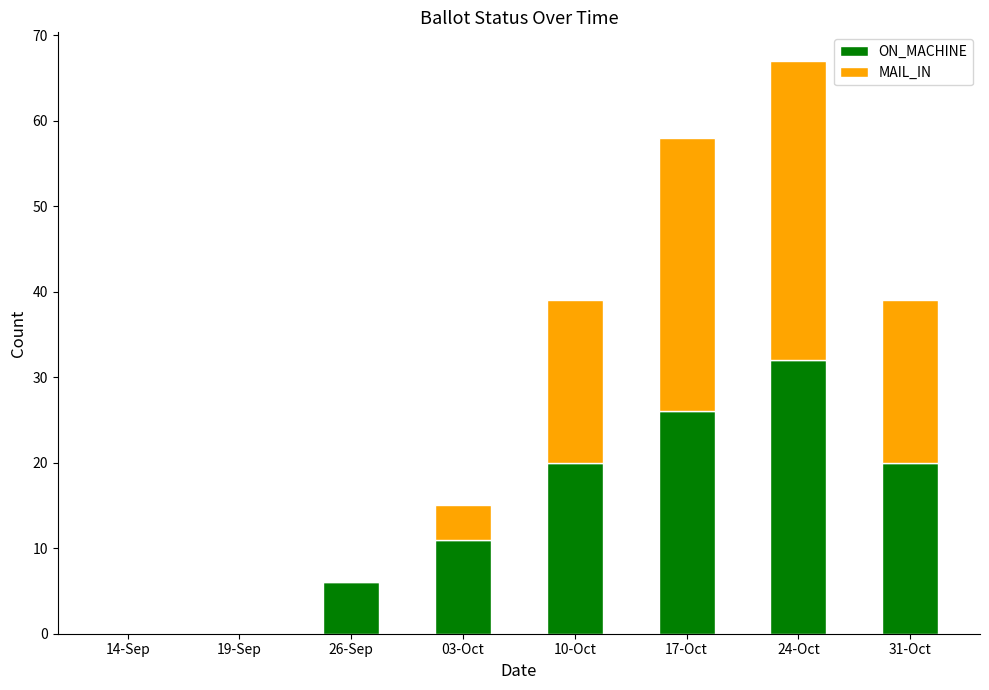

Are the bars grouped side by side (vs. stacked)?

No